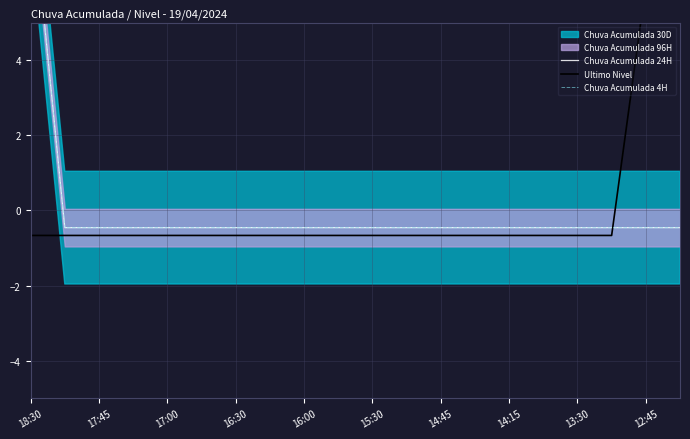

Rank the series at 17:00 from highest to lowest value.

Chuva Acumulada 24H, Chuva Acumulada 4H, Ultimo Nivel